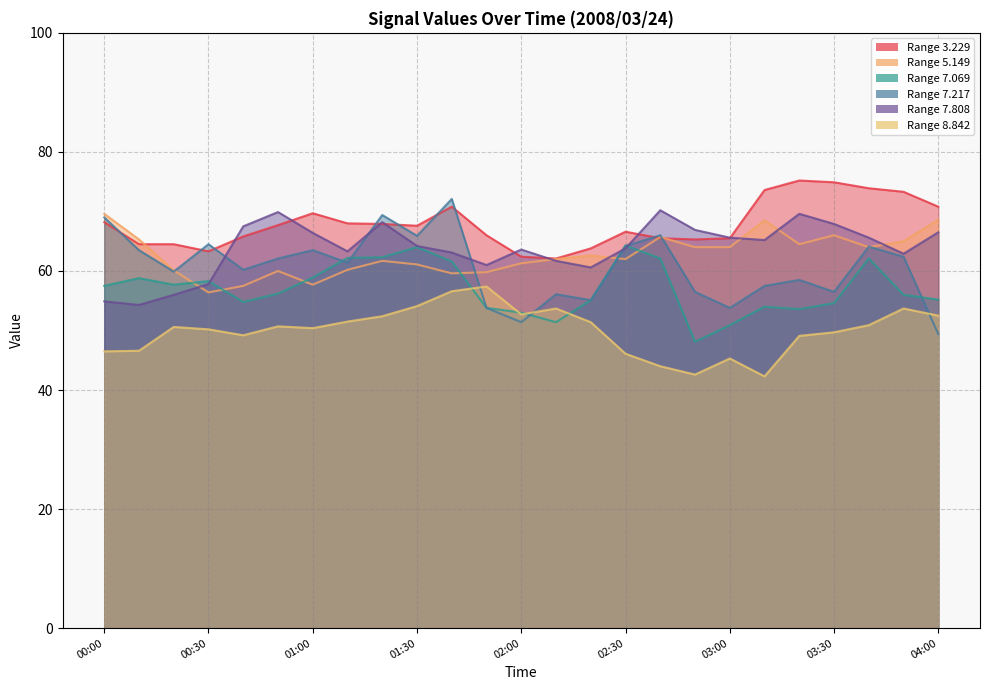

What are all the series names shown in the legend?

3.229, 5.149, 7.069, 7.217, 7.808, 8.842